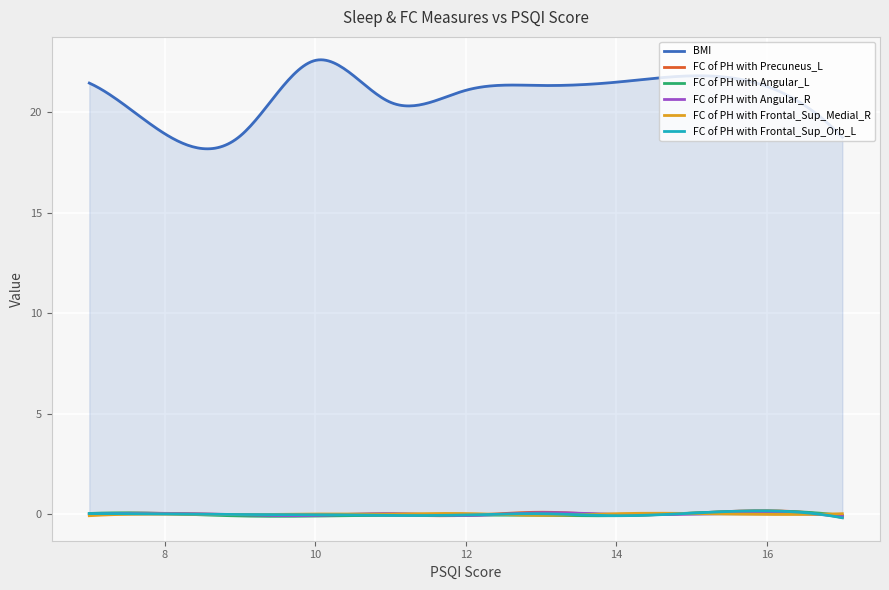

How many values in the FC of PH with Angular_L series exceed 0?

13